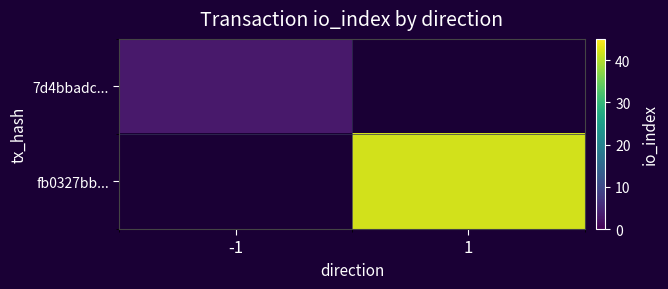

Rank the series at 1 from highest to lowest value.

fb0327bb..., 7d4bbadc...